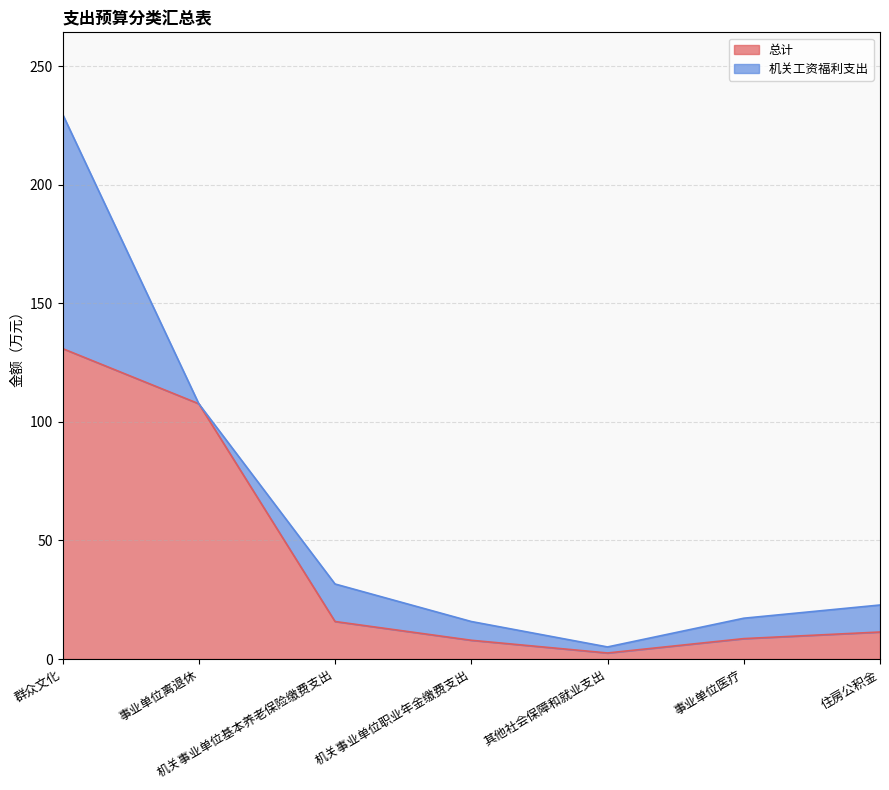

Rank the categories by value from lowest to highest.

其他社会保障和就业支出, 机关事业单位职业年金缴费支出, 事业单位医疗, 住房公积金, 机关事业单位基本养老保险缴费支出, 事业单位离退休, 群众文化